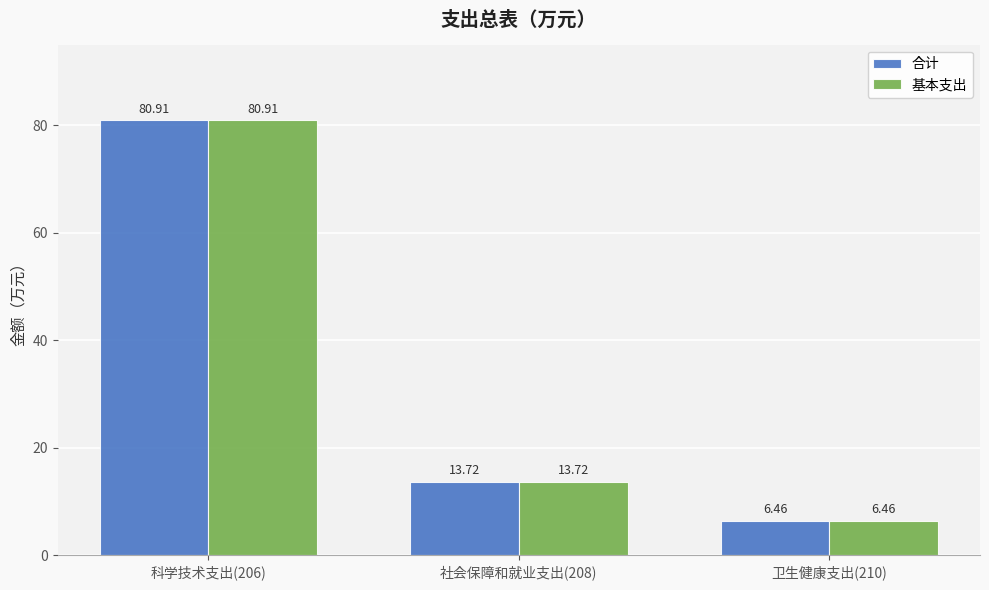

How many groups of bars are there?

3